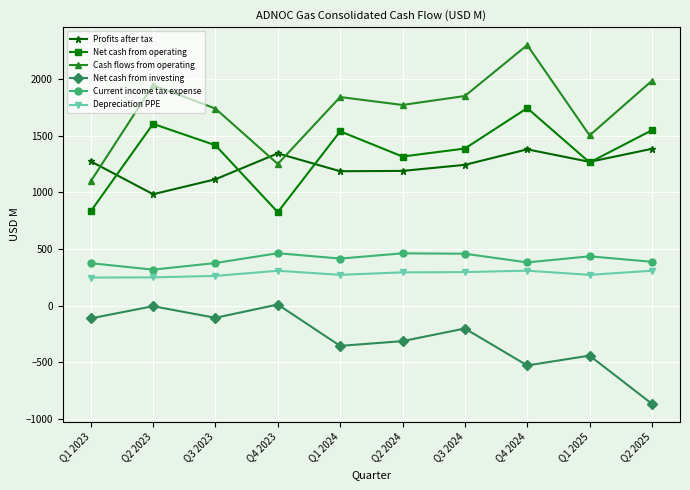

In Net cash from investing, how many points are lower than both neighbors (excluding endpoints)?

3